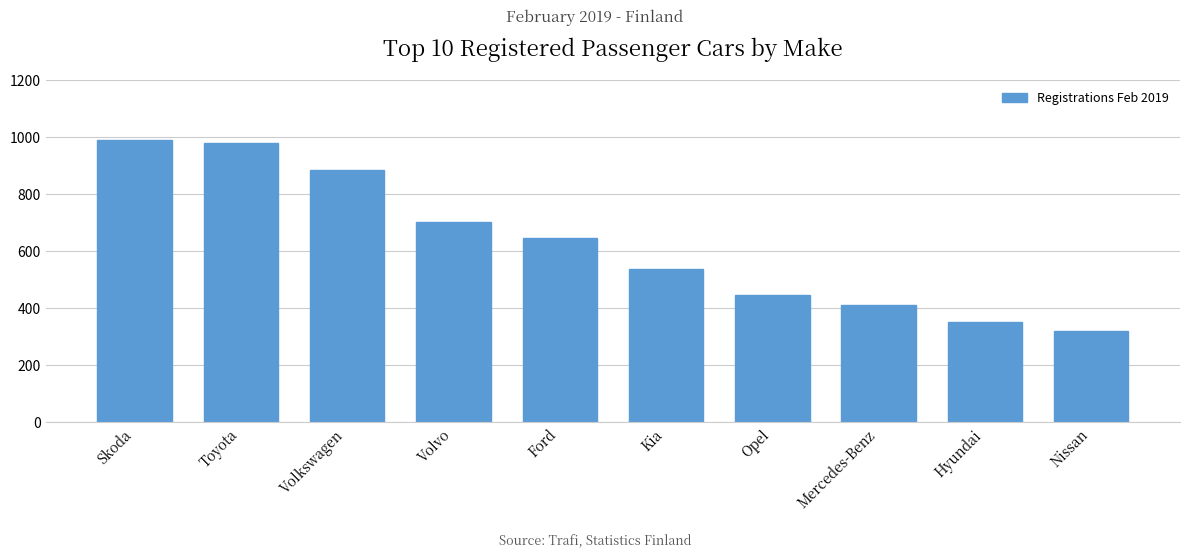

Reading left to right, what are all the values shown in this chart?

992	979	886	703	645	539	448	412	352	319